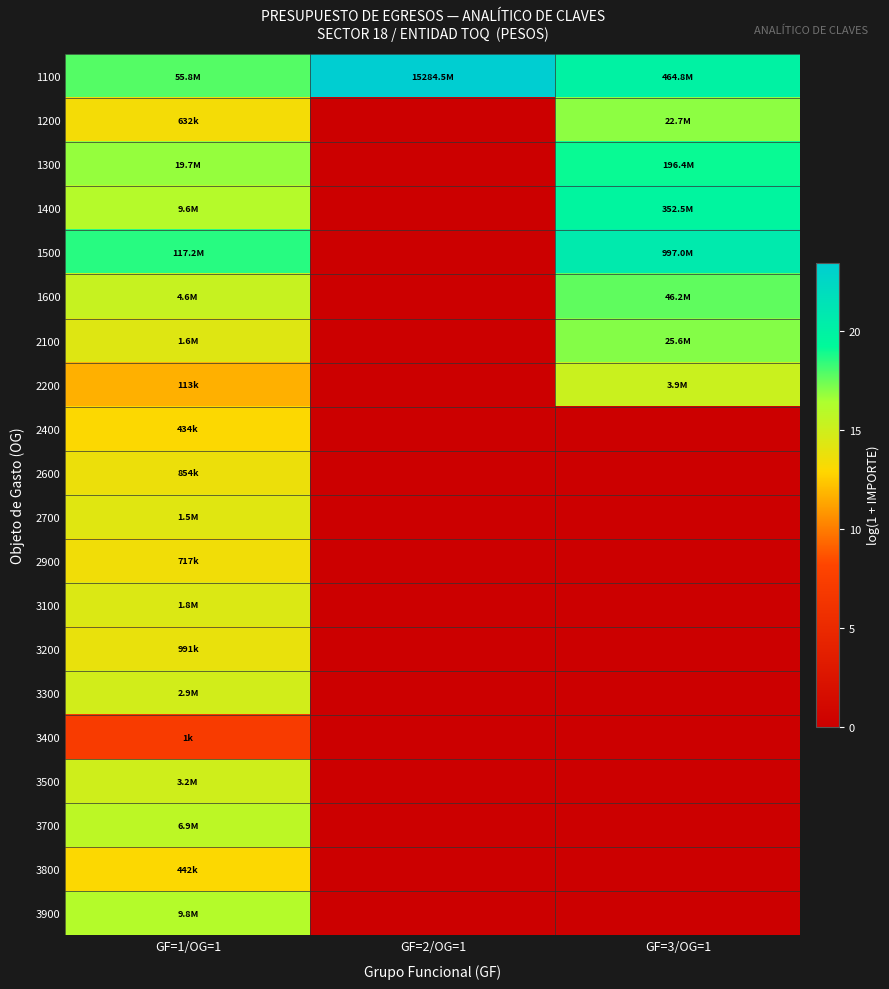

Reading left to right, extract all data points from this chart.

1100: GF=1/OG=1=17.8	GF=2/OG=1=23.5	GF=3/OG=1=20.0
1200: GF=1/OG=1=13.4	GF=2/OG=1=0.0	GF=3/OG=1=16.9
1300: GF=1/OG=1=16.8	GF=2/OG=1=0.0	GF=3/OG=1=19.1
1400: GF=1/OG=1=16.1	GF=2/OG=1=0.0	GF=3/OG=1=19.7
1500: GF=1/OG=1=18.6	GF=2/OG=1=0.0	GF=3/OG=1=20.7
1600: GF=1/OG=1=15.3	GF=2/OG=1=0.0	GF=3/OG=1=17.6
2100: GF=1/OG=1=14.3	GF=2/OG=1=0.0	GF=3/OG=1=17.1
2200: GF=1/OG=1=11.6	GF=2/OG=1=0.0	GF=3/OG=1=15.2
2400: GF=1/OG=1=13.0	GF=2/OG=1=0.0	GF=3/OG=1=0.0
2600: GF=1/OG=1=13.7	GF=2/OG=1=0.0	GF=3/OG=1=0.0
2700: GF=1/OG=1=14.2	GF=2/OG=1=0.0	GF=3/OG=1=0.0
2900: GF=1/OG=1=13.5	GF=2/OG=1=0.0	GF=3/OG=1=0.0
3100: GF=1/OG=1=14.4	GF=2/OG=1=0.0	GF=3/OG=1=0.0
3200: GF=1/OG=1=13.8	GF=2/OG=1=0.0	GF=3/OG=1=0.0
3300: GF=1/OG=1=14.9	GF=2/OG=1=0.0	GF=3/OG=1=0.0
3400: GF=1/OG=1=7.1	GF=2/OG=1=0.0	GF=3/OG=1=0.0
3500: GF=1/OG=1=15.0	GF=2/OG=1=0.0	GF=3/OG=1=0.0
3700: GF=1/OG=1=15.7	GF=2/OG=1=0.0	GF=3/OG=1=0.0
3800: GF=1/OG=1=13.0	GF=2/OG=1=0.0	GF=3/OG=1=0.0
3900: GF=1/OG=1=16.1	GF=2/OG=1=0.0	GF=3/OG=1=0.0